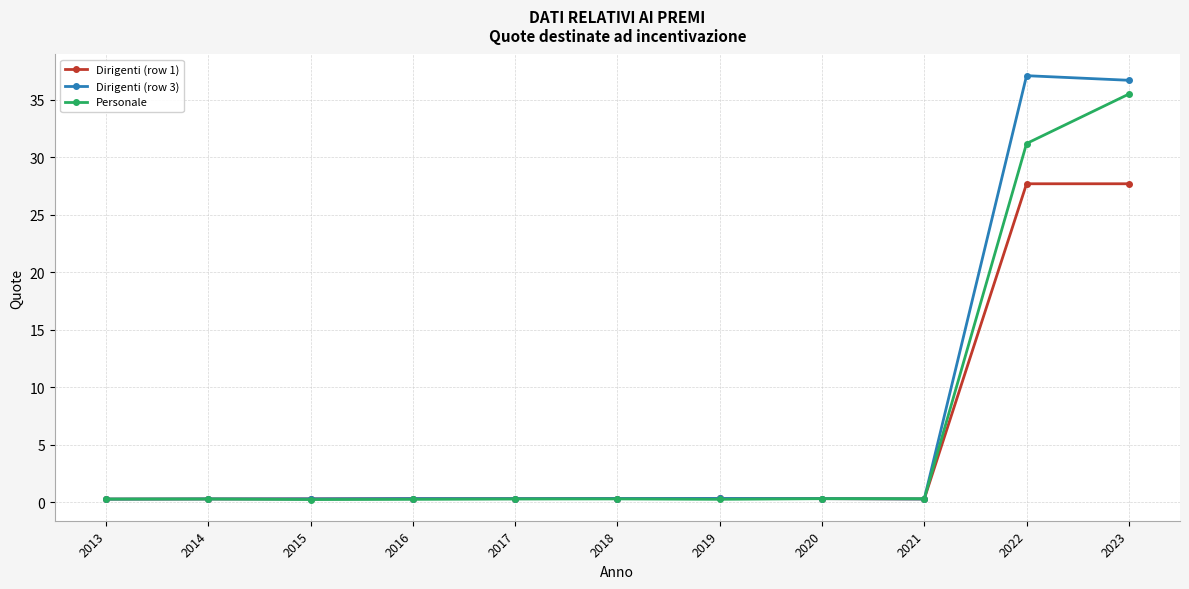

Which series has the widest spread of values?

Dirigenti (row 3)